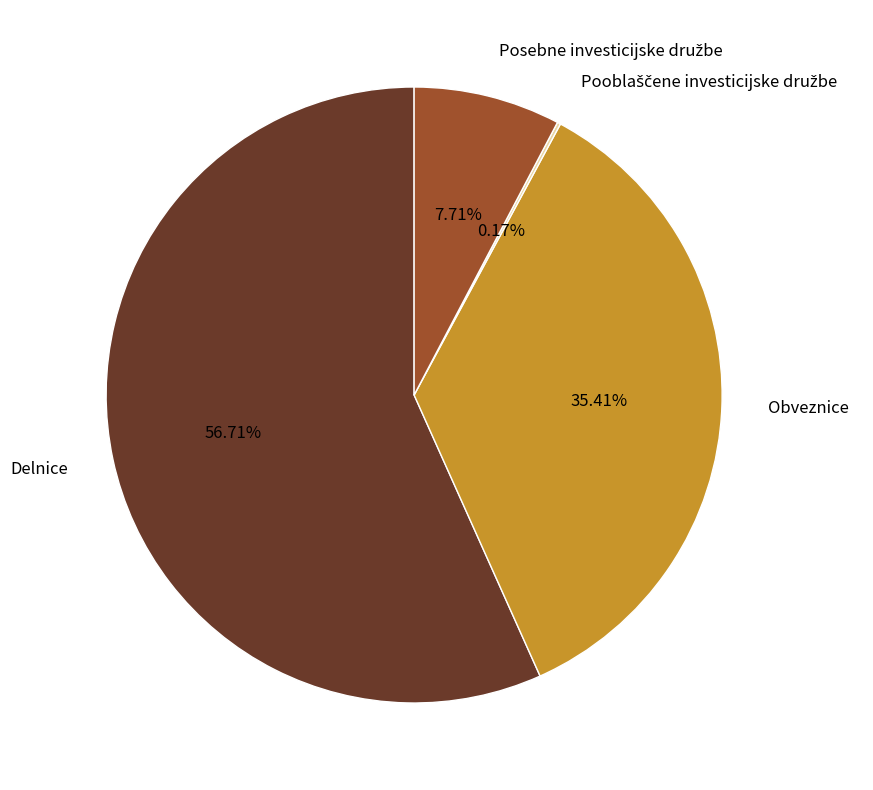

Is there any slice that represents more than half of the pie?

Yes